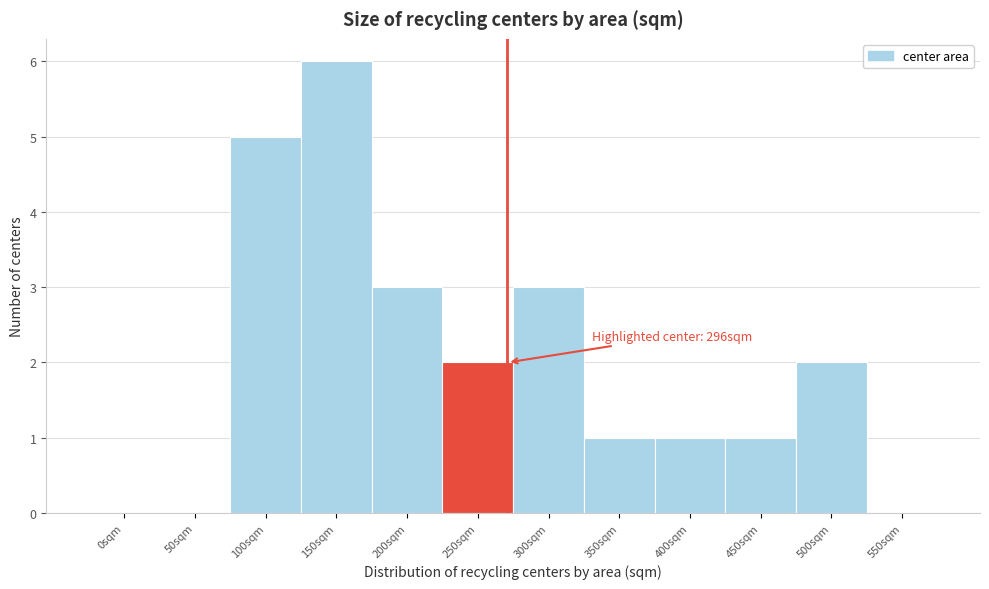

Reading left to right, list all the values displayed in this chart.

0sqm=0	50sqm=0	100sqm=5	150sqm=6	200sqm=3	250sqm=2	300sqm=3	350sqm=1	400sqm=1	450sqm=1	500sqm=2	550sqm=0